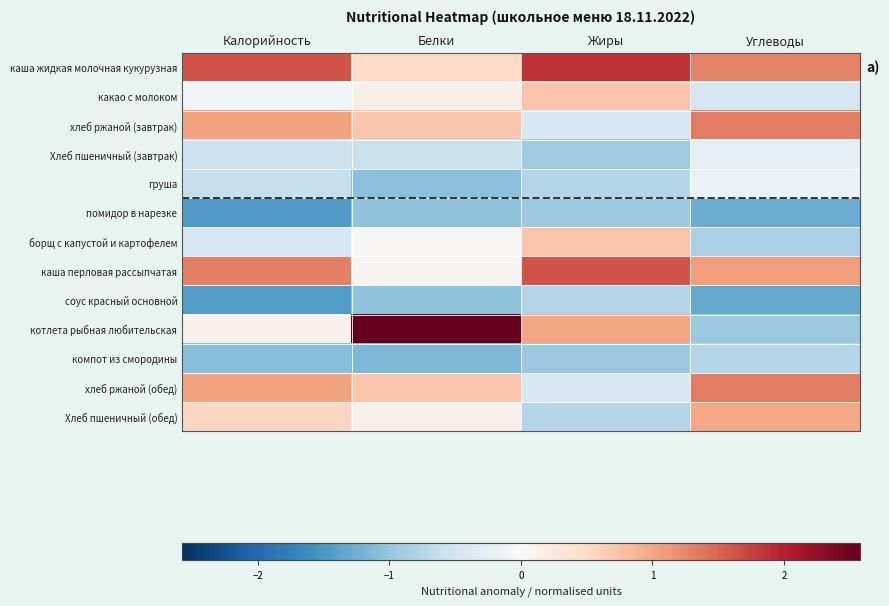

Between Углеводы and Калорийность, which is larger?

Калорийность